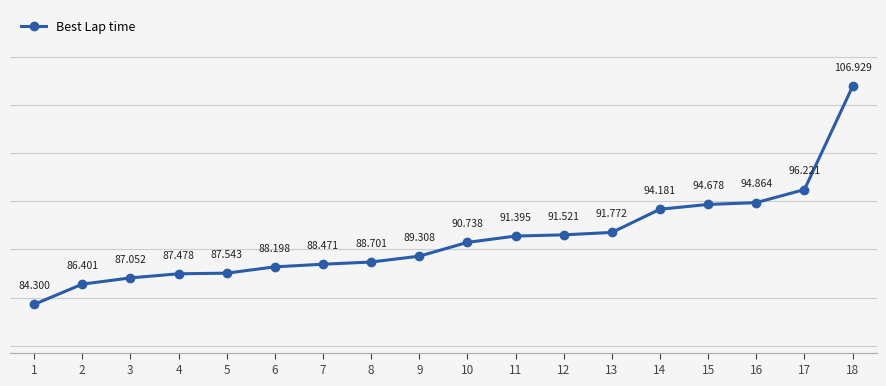

List the labels in order of value, smallest first.

1, 2, 3, 4, 5, 6, 7, 8, 9, 10, 11, 12, 13, 14, 15, 16, 17, 18